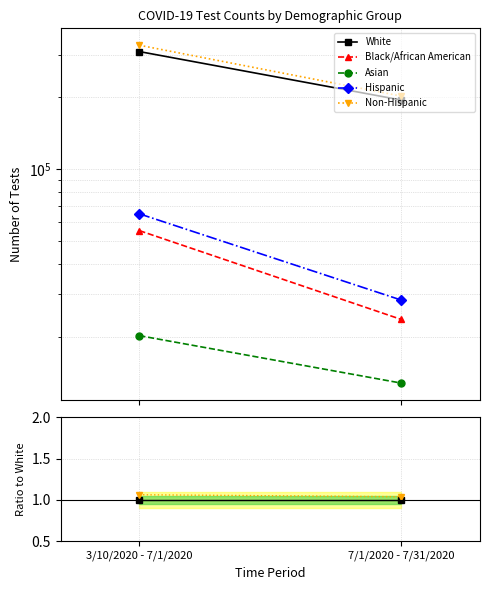

At which category is the sum across all series the highest?

3/10/2020 - 7/1/2020